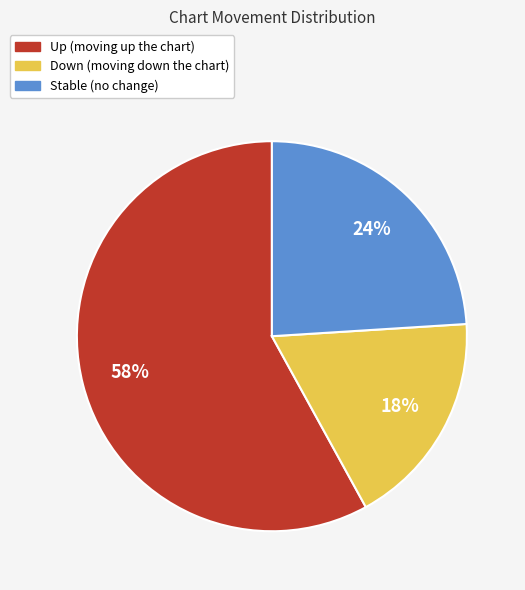

Is there any slice that represents more than half of the pie?

Yes